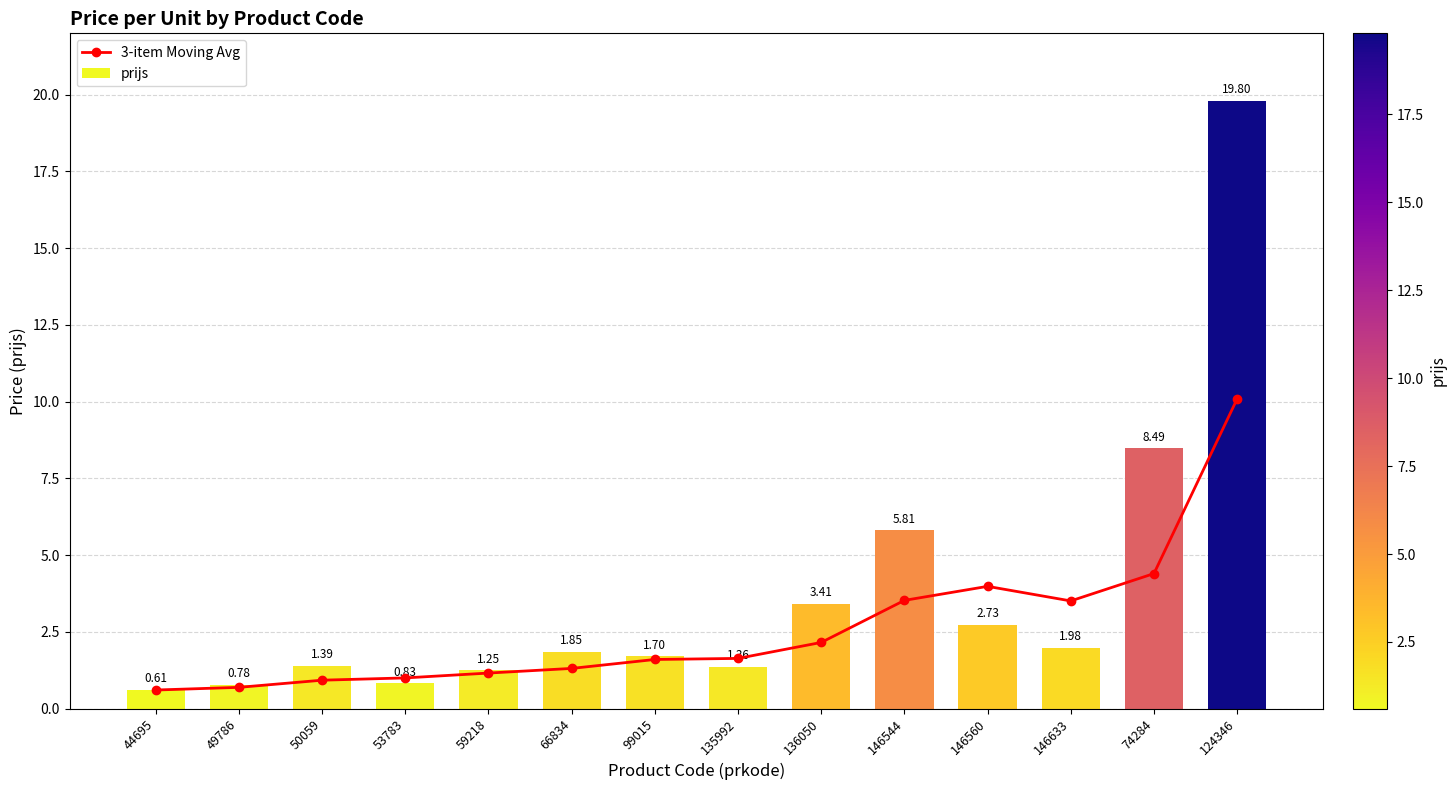

What is the smallest value displayed?

0.6